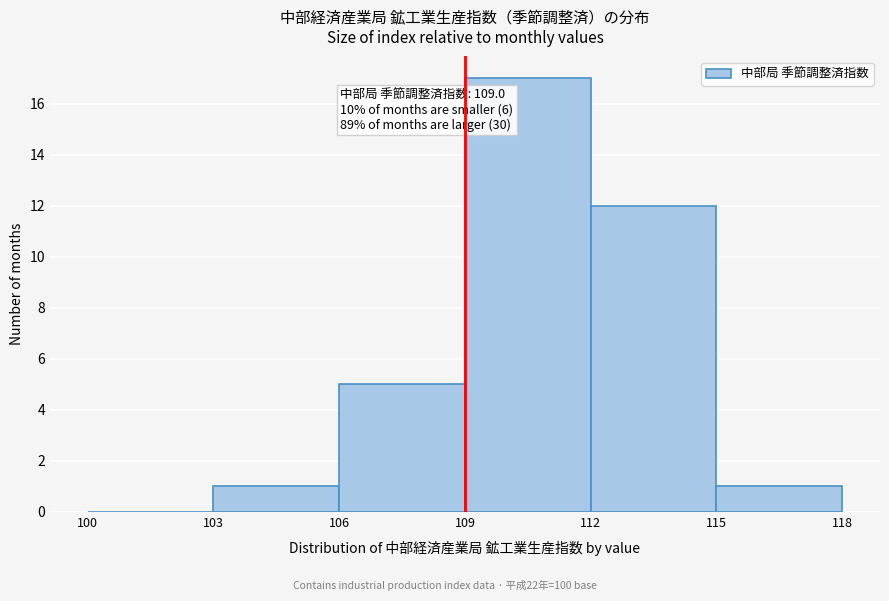

Which range on the x-axis has the tallest bar?

109 to 112